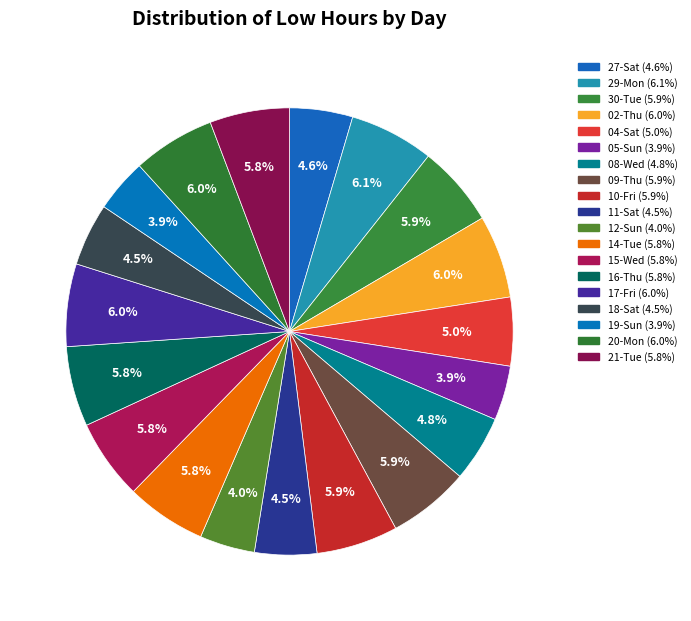

To the nearest percent, what is the difference between the largest and smallest slice percentages?

2%